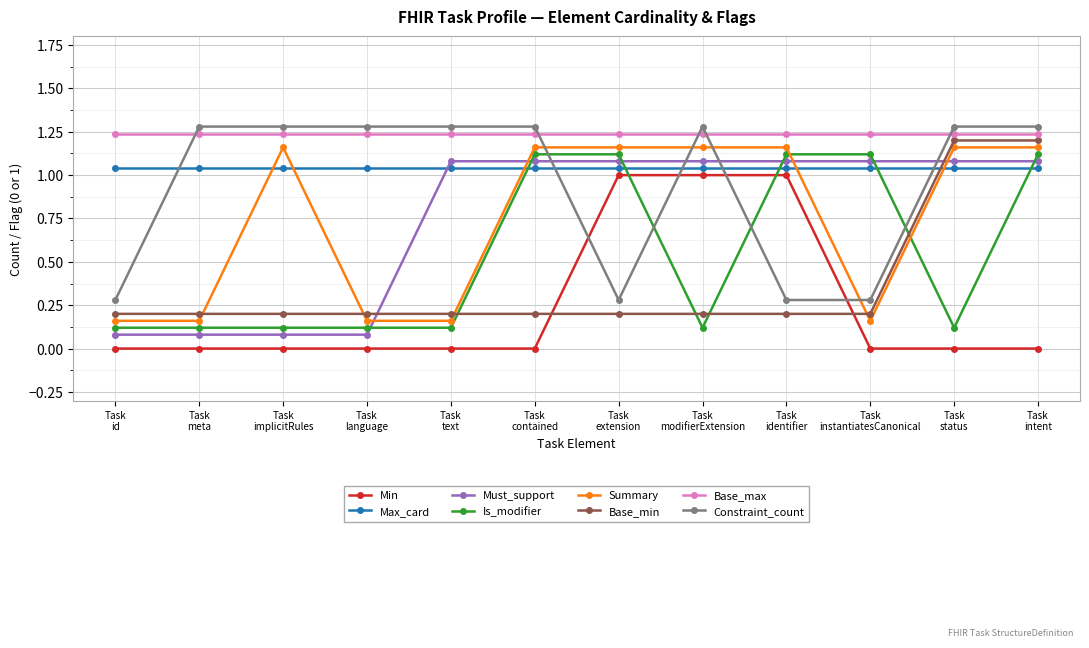

What are all the series names shown in the legend?

Min, Max_card, Must_support, Is_modifier, Summary, Base_min, Base_max, Constraint_count